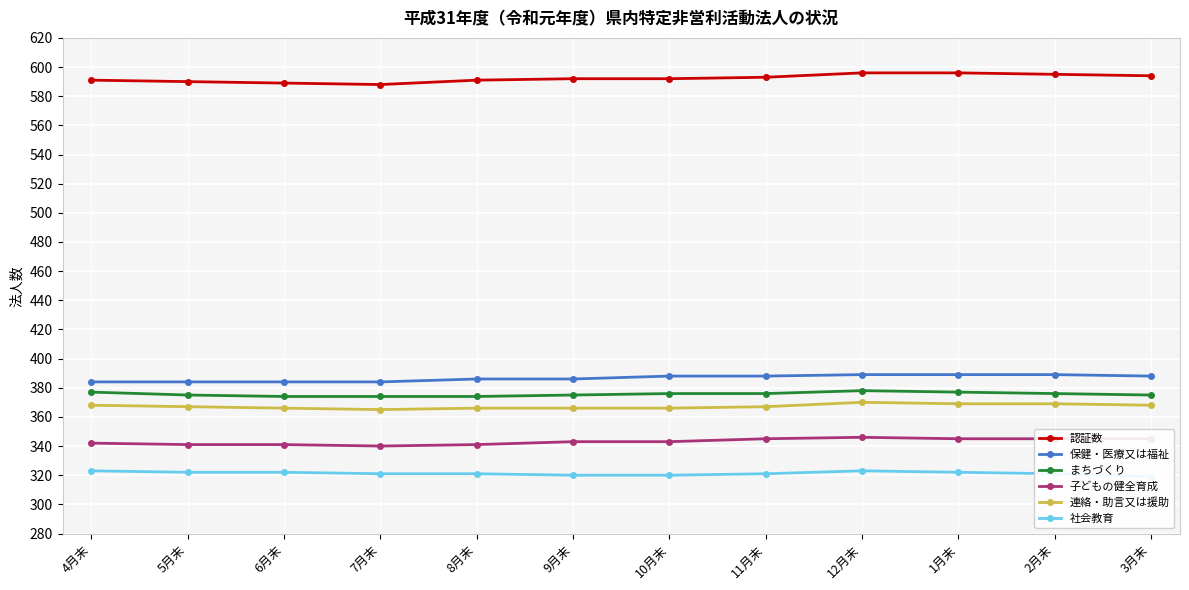

Reading right to left, list all the values displayed in this chart.

認証数: 3月末=594	2月末=595	1月末=596	12月末=596	11月末=593	10月末=592	9月末=592	8月末=591	7月末=588	6月末=589	5月末=590	4月末=591
保健・医療又は福祉: 3月末=388	2月末=389	1月末=389	12月末=389	11月末=388	10月末=388	9月末=386	8月末=386	7月末=384	6月末=384	5月末=384	4月末=384
まちづくり: 3月末=375	2月末=376	1月末=377	12月末=378	11月末=376	10月末=376	9月末=375	8月末=374	7月末=374	6月末=374	5月末=375	4月末=377
子どもの健全育成: 3月末=345	2月末=345	1月末=345	12月末=346	11月末=345	10月末=343	9月末=343	8月末=341	7月末=340	6月末=341	5月末=341	4月末=342
連絡・助言又は援助: 3月末=368	2月末=369	1月末=369	12月末=370	11月末=367	10月末=366	9月末=366	8月末=366	7月末=365	6月末=366	5月末=367	4月末=368
社会教育: 3月末=319	2月末=321	1月末=322	12月末=323	11月末=321	10月末=320	9月末=320	8月末=321	7月末=321	6月末=322	5月末=322	4月末=323